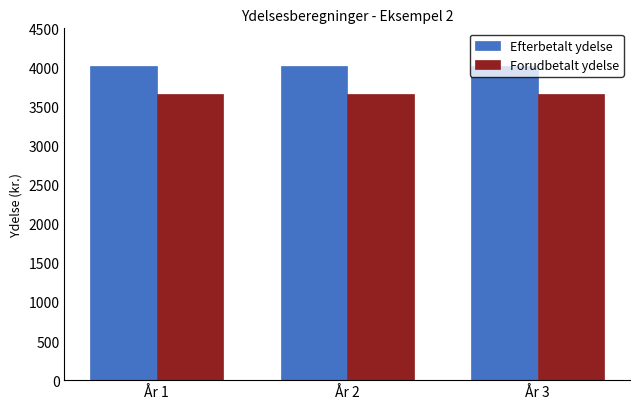

What is the highest value of the Efterbetalt ydelse series?

4021.2